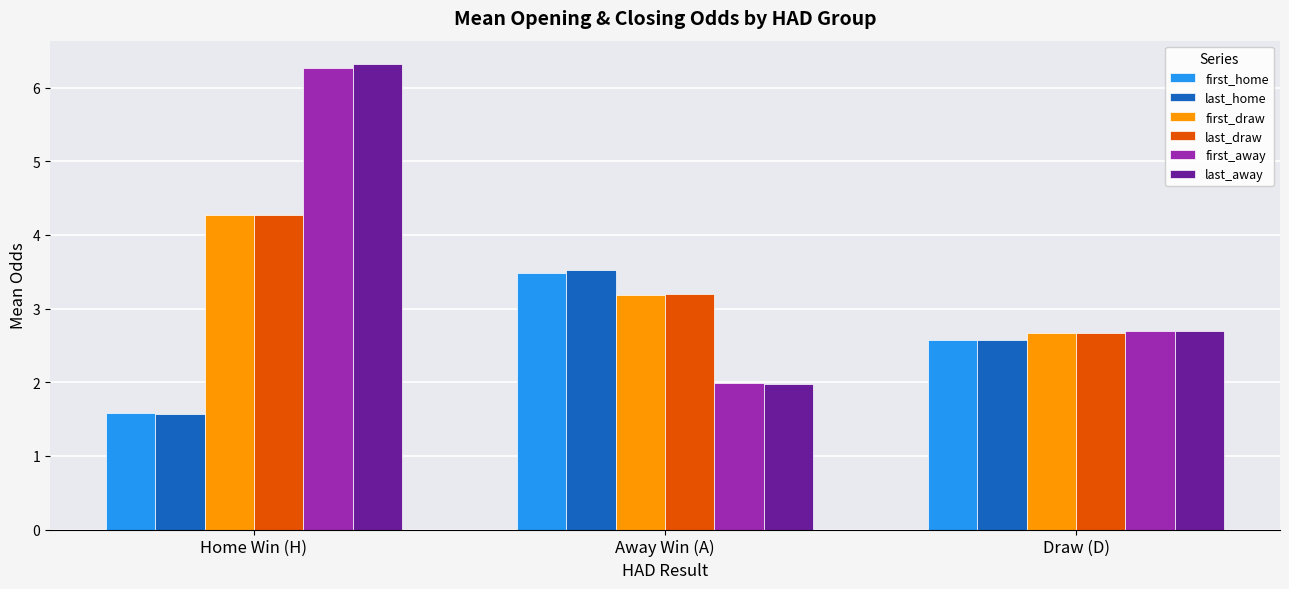

Reading left to right, list all the values displayed in this chart.

first_home: 1.6	3.5	2.6
last_home: 1.6	3.5	2.6
first_draw: 4.3	3.2	2.7
last_draw: 4.3	3.2	2.7
first_away: 6.3	2.0	2.7
last_away: 6.3	2.0	2.7